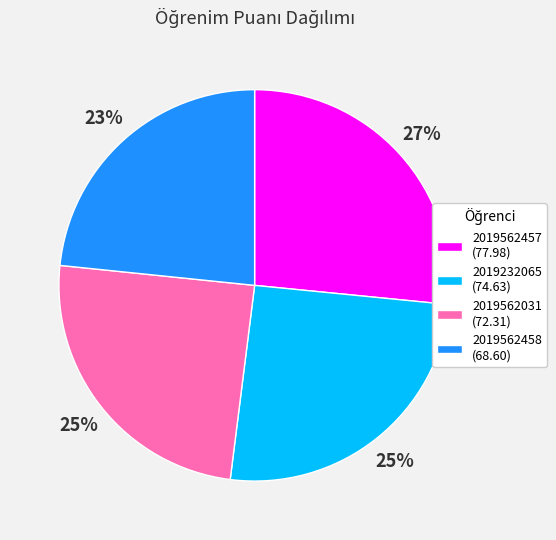

True or false: 2019562458 accounts for 11% of the total.

False